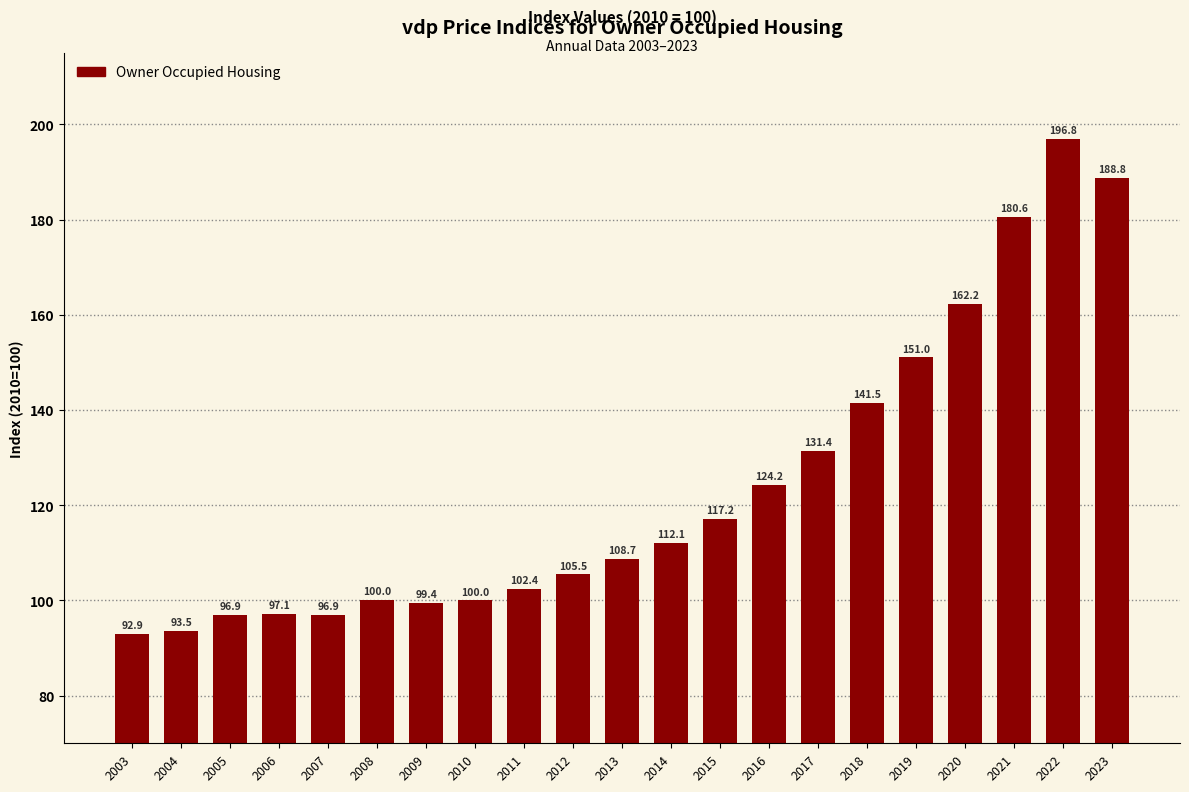

How many values are below 108?

10